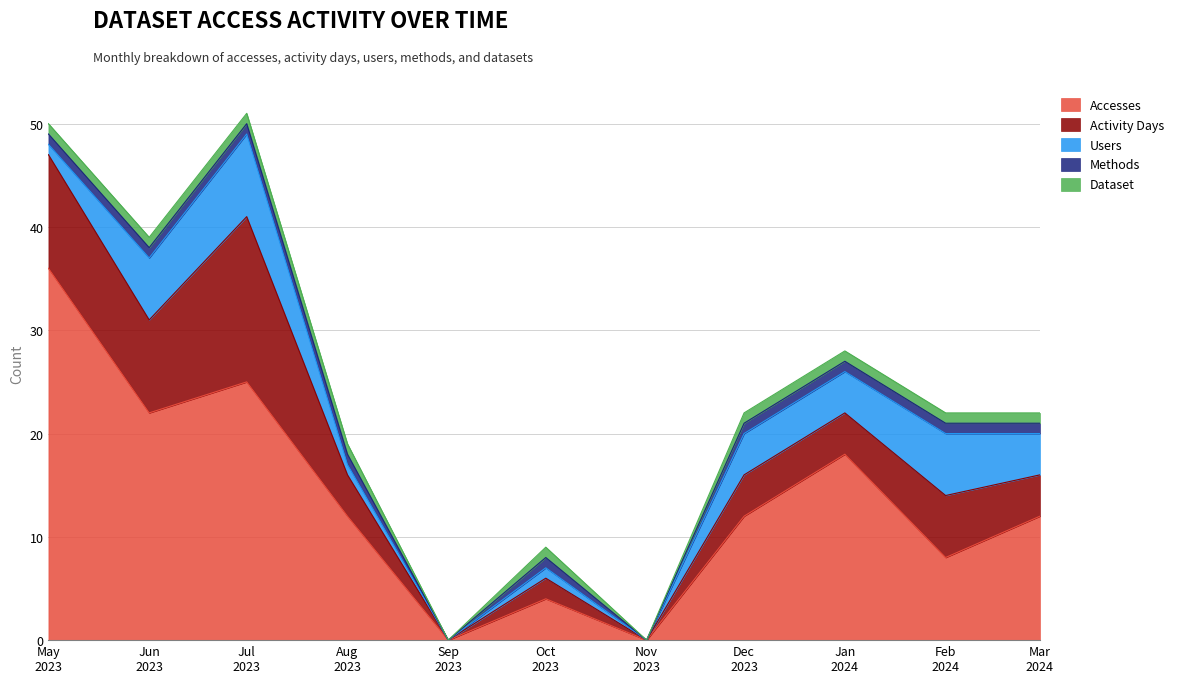

Where is Activity Days nearest to the value 8?

2023-06